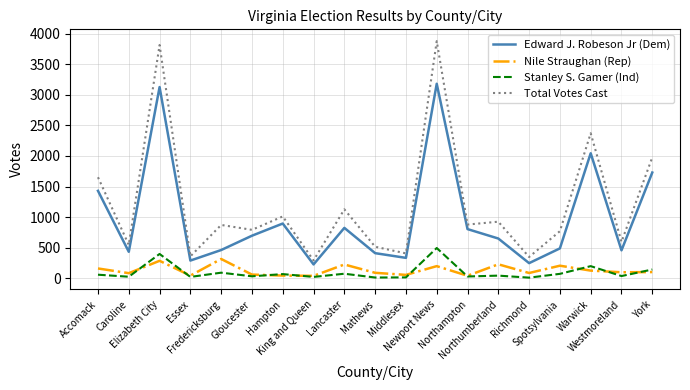

What is the difference between the Total Votes Cast values at King and Queen and Gloucester?

500